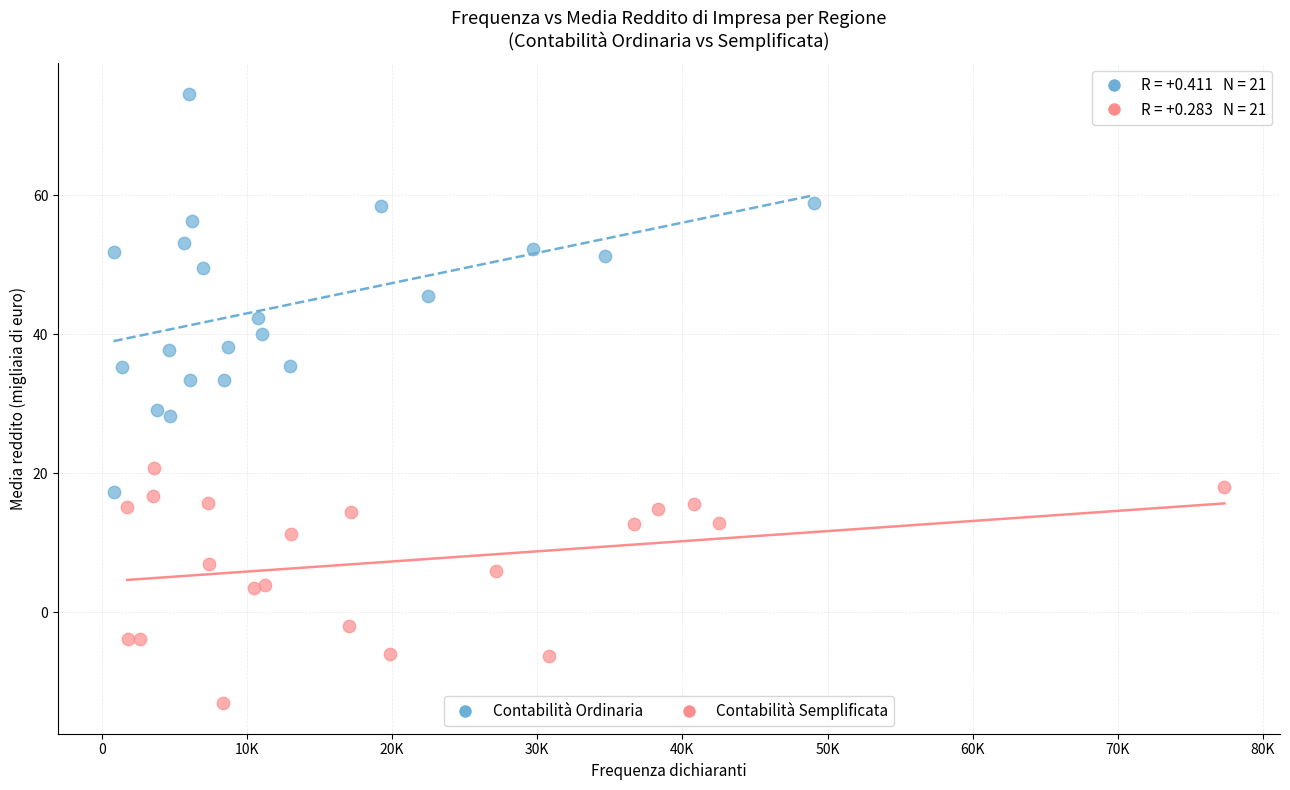

Which series reaches the minimum Y coordinate?

Contabilità Semplificata